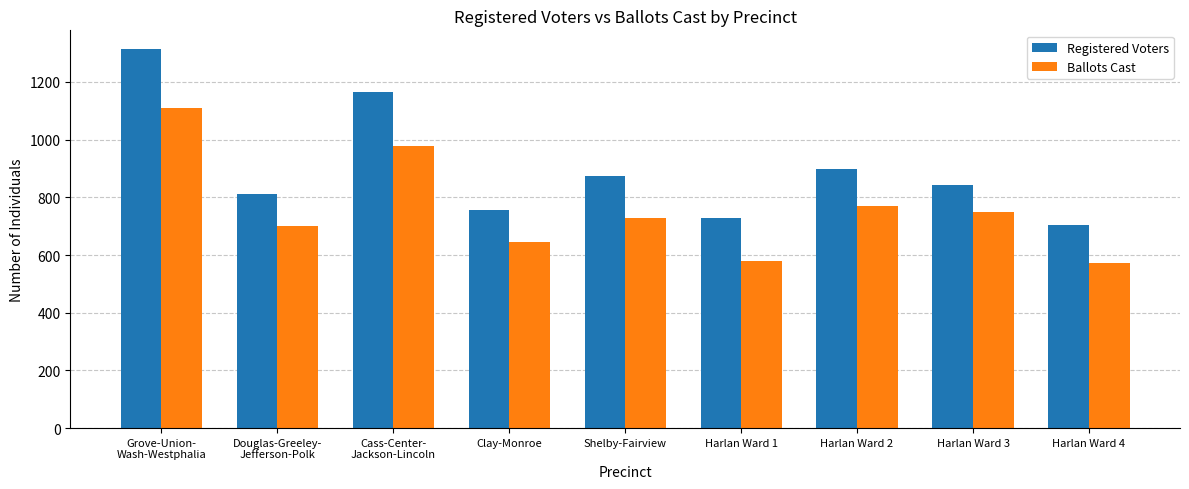

What position from the left is Douglas-Greeley-
Jefferson-Polk?

2